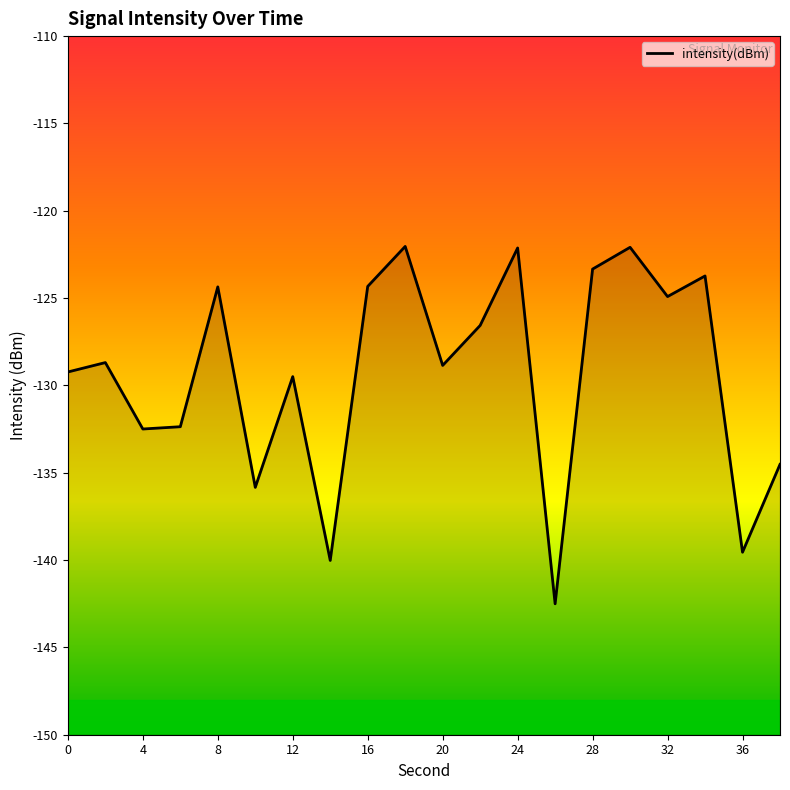

What is the minimum value shown in the chart?

-142.5